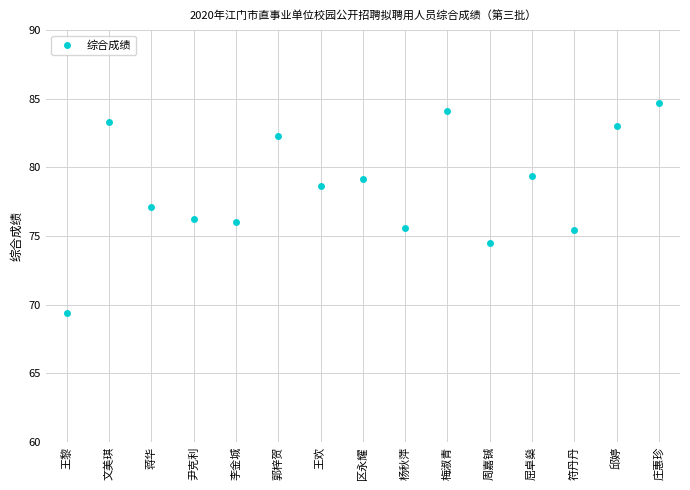

Is it true that the value at 蒋华 is 130.0?

False